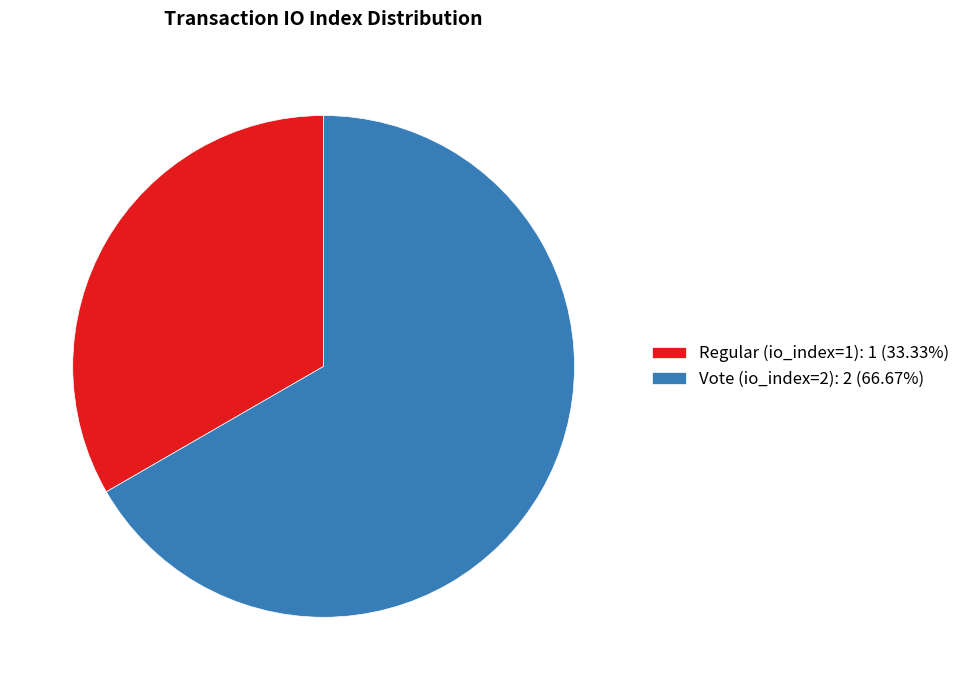

The Regular (io_index=1) slice represents 33% of the pie. True or false?

True